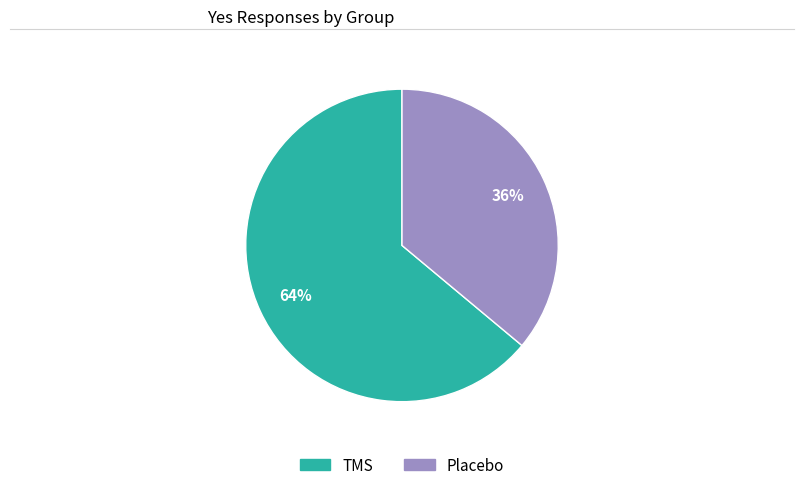

To the nearest percent, what is the difference between the TMS and Placebo slice percentages?

28%